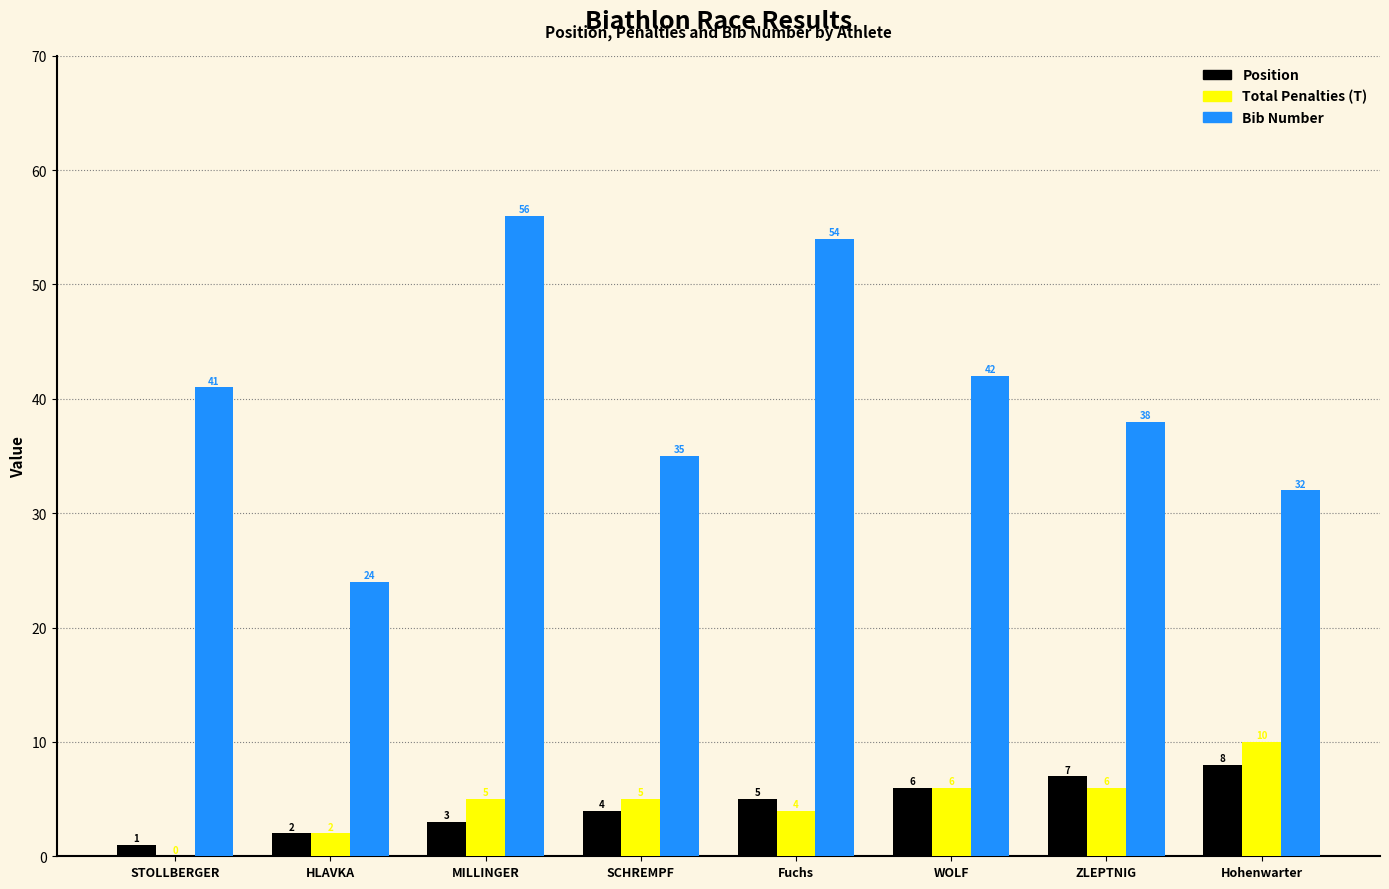

How many data points does each series have?

8